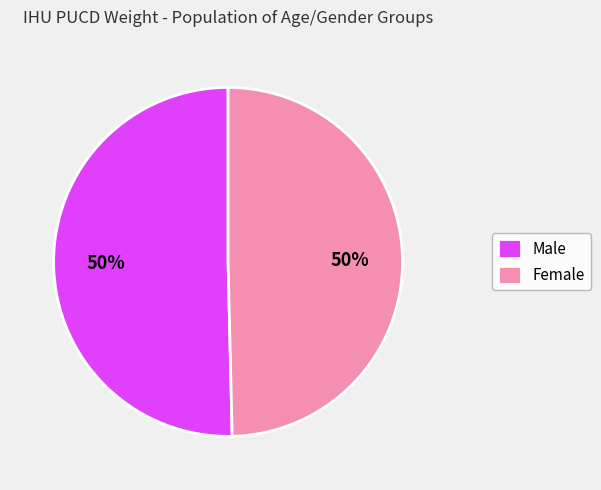

To the nearest percent, what percentage of the pie is Male?

50%